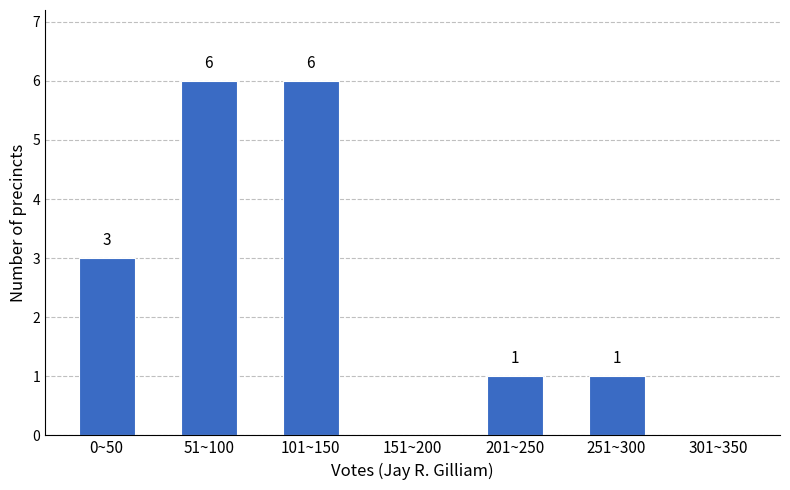

Reading left to right, extract all data points from this chart.

0~50=3	51~100=6	101~150=6	151~200=0	201~250=1	251~300=1	301~350=0